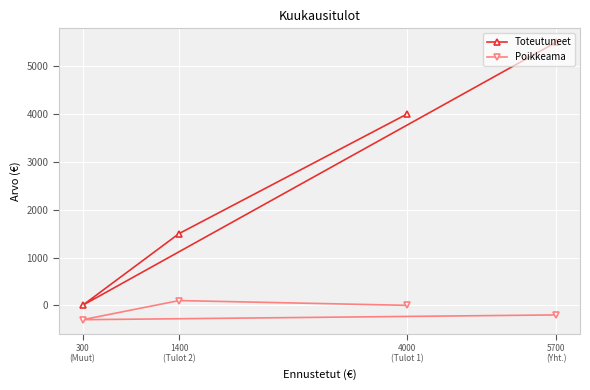

At which label does Toteutuneet reach its peak?

5700
(Yht.)